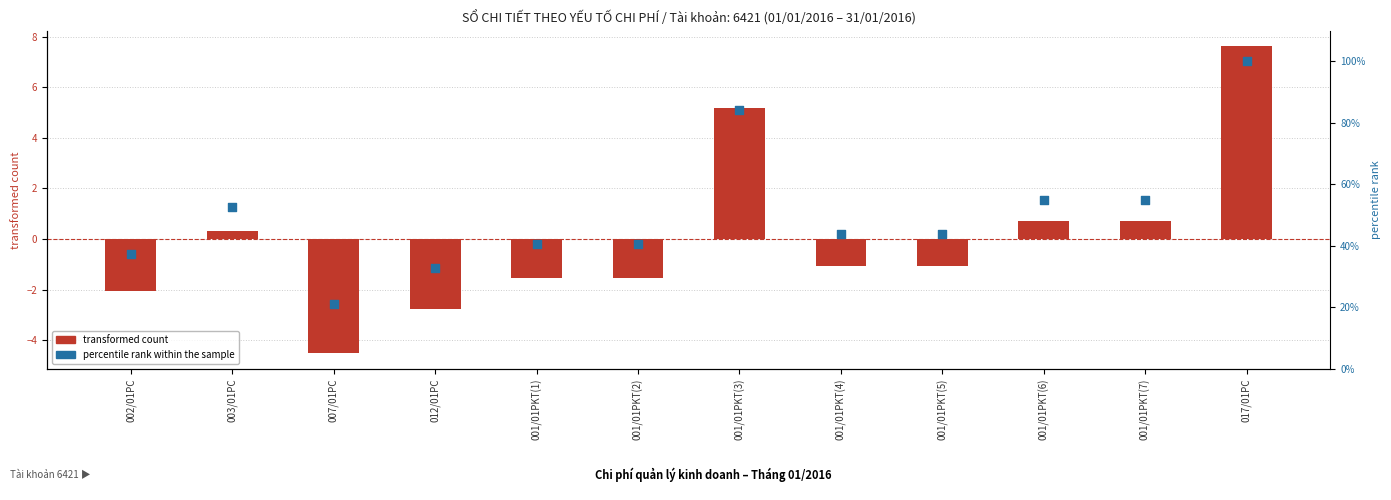

Which series reaches the minimum Y coordinate?

transformed count